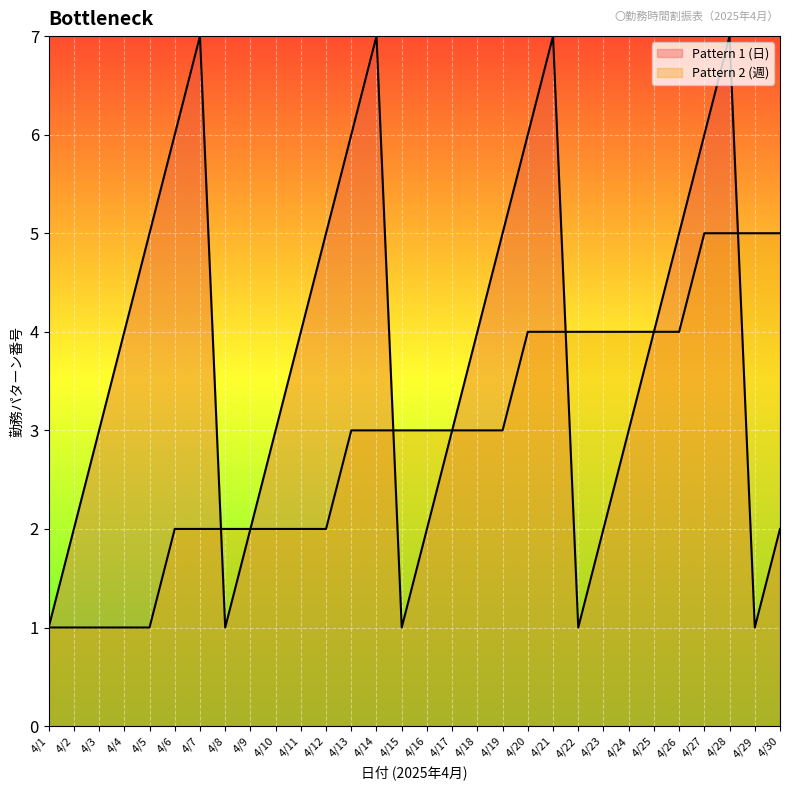

List the series in order of their overall mean, highest first.

Pattern 1 (日), Pattern 2 (週)